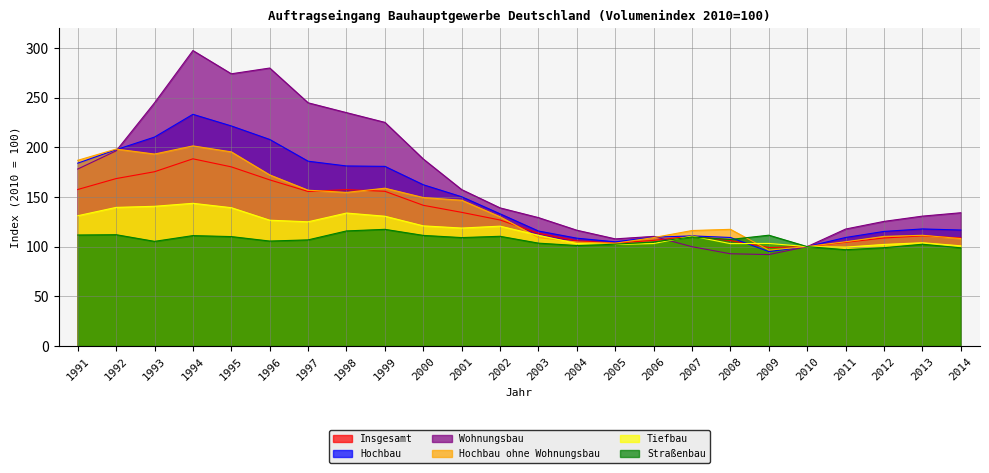

What is the total value across all series at 2002?

760.4